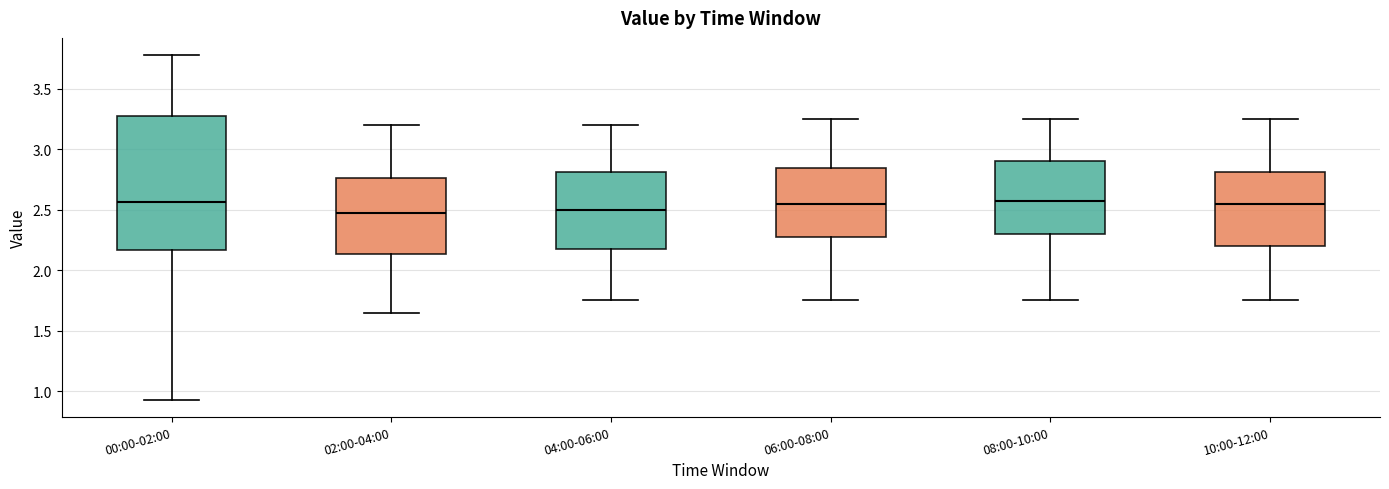

Where is the upper edge of the box for 10:00-12:00 on the y-axis? The values are not printed on the chart, so give them approximately, as read against the axis.

2.80